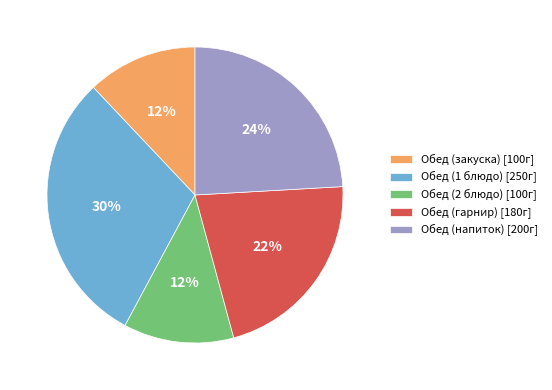

Is Обед (1 блюдо) the majority of the pie?

No